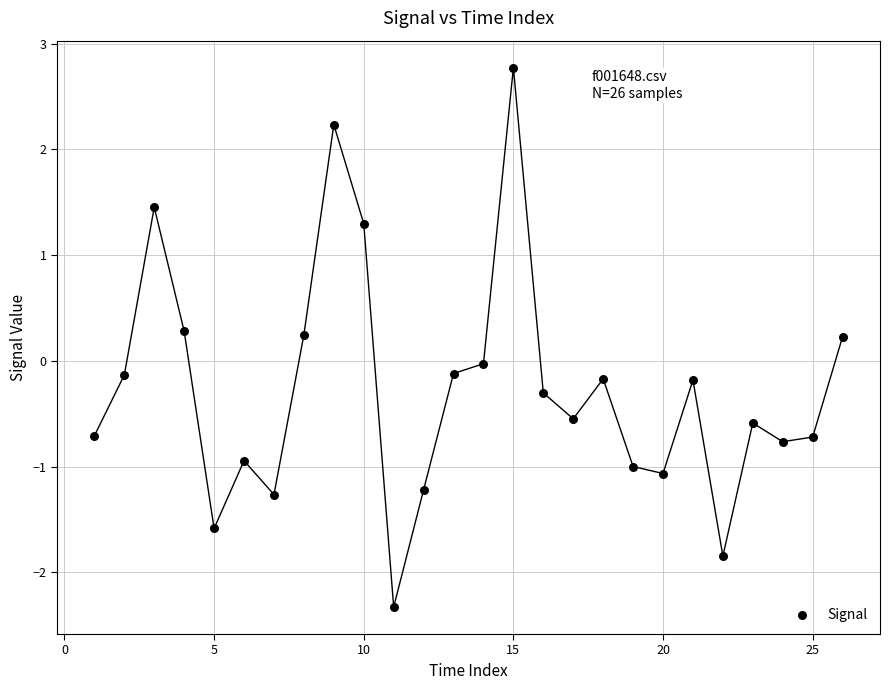

What is the range of Y values (max minus min)?

5.1